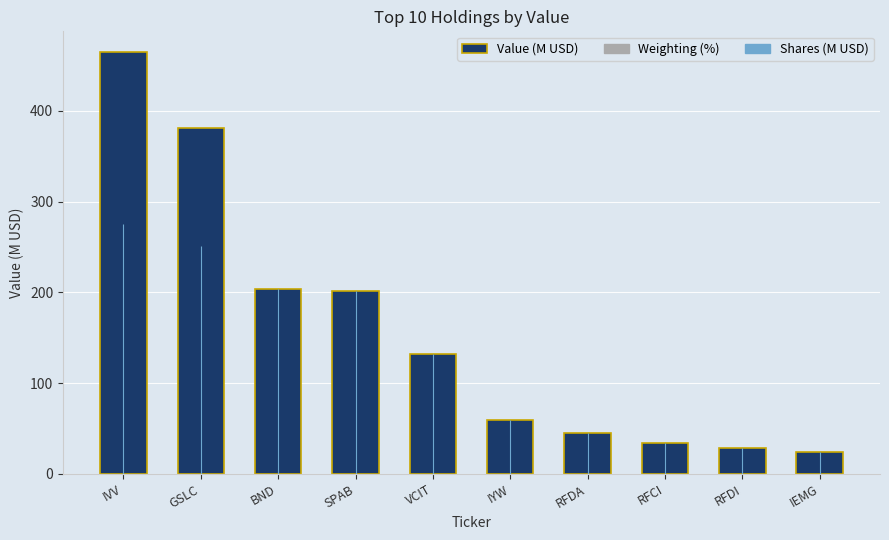

The chart shows a value of 131.7 at VCIT. True or false?

True